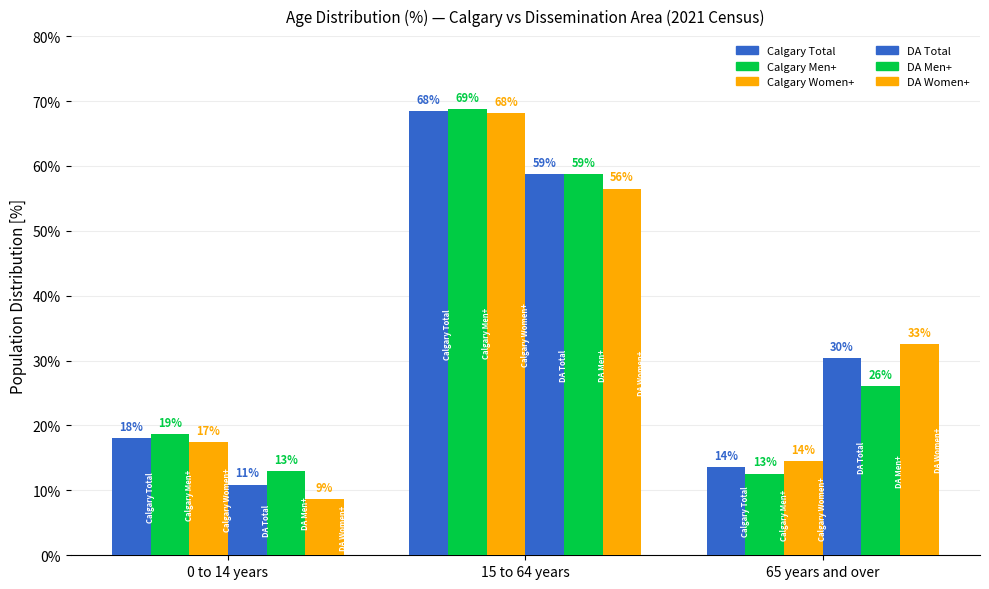

How many bars are there in total?

18